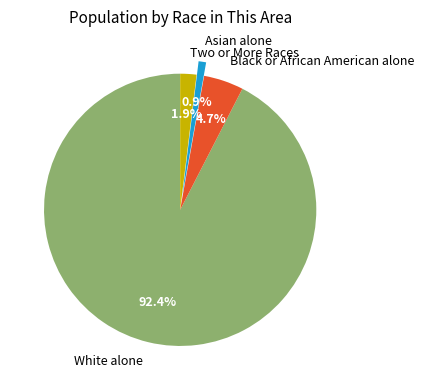

Approximately how many times larger is the value at Two or More Races compared to Black or African American alone?

0.4